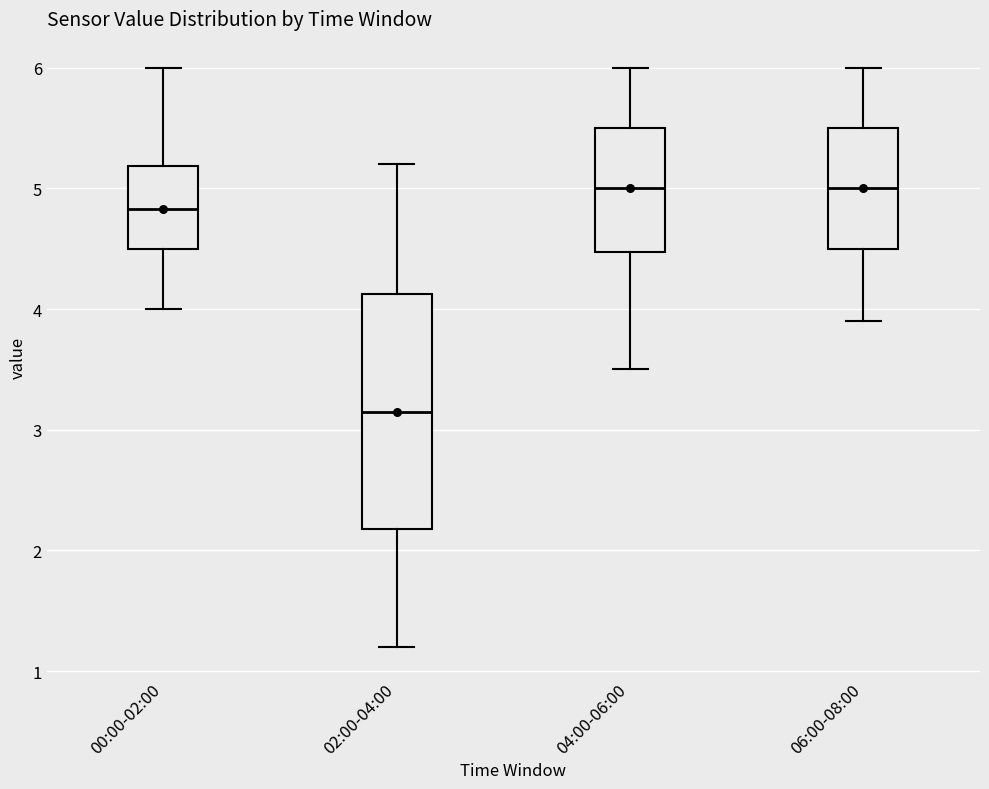

Where does the lower whisker of the box for 06:00-08:00 end on the y-axis? The values are not printed on the chart, so give them approximately, as read against the axis.

3.9